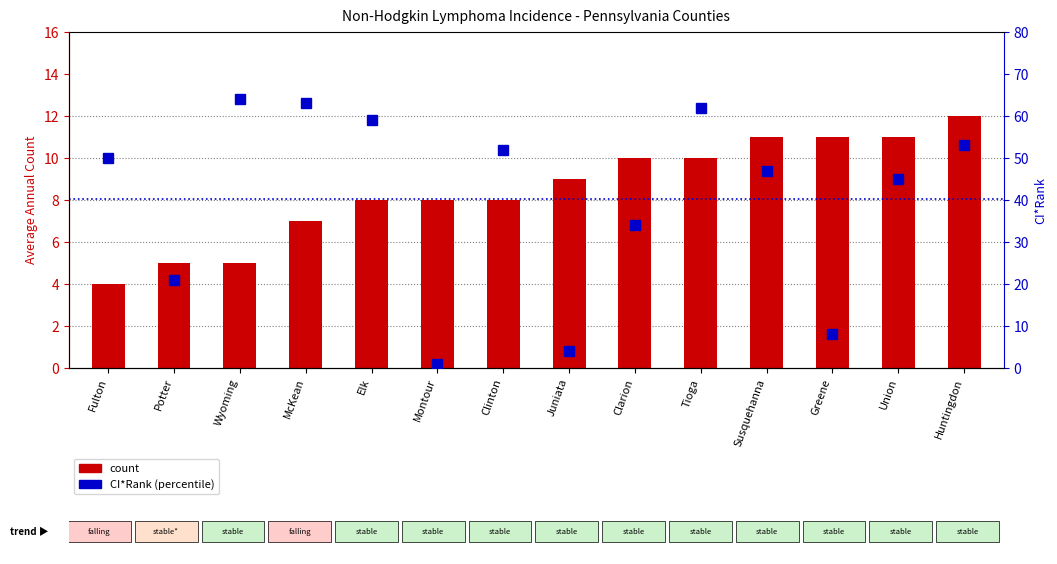

Reading left to right, transcribe all the data shown in this chart.

count: 4	5	5	7	8	8	8	9	10	10	11	11	11	12
CI*Rank (percentile): 50	21	64	63	59	1	52	4	34	62	47	8	45	53